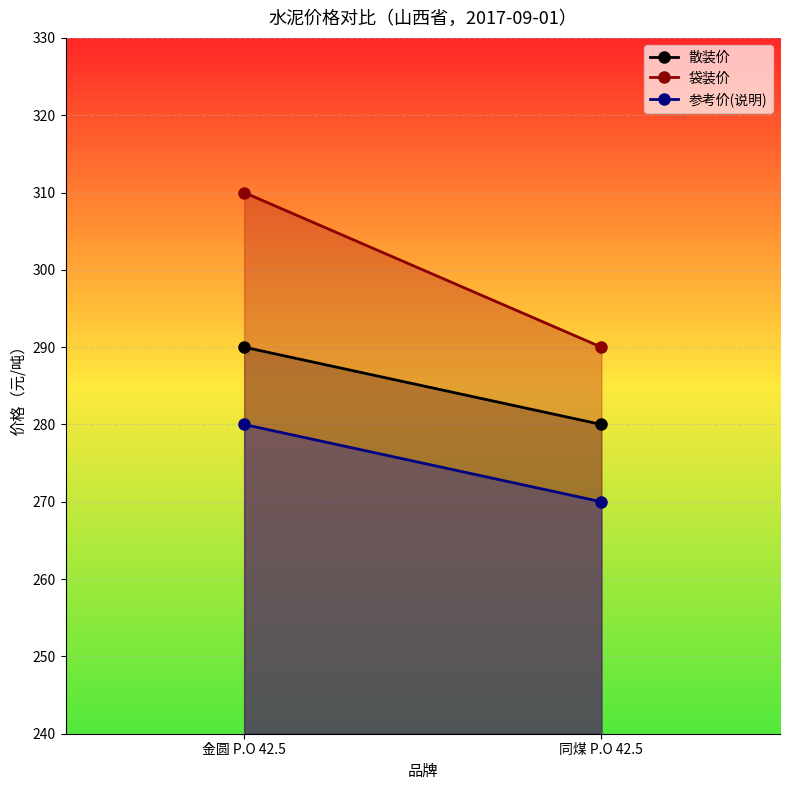

What is the sum of the 散装价 values at 金圆 P.O 42.5 and 同煤 P.O 42.5?

570